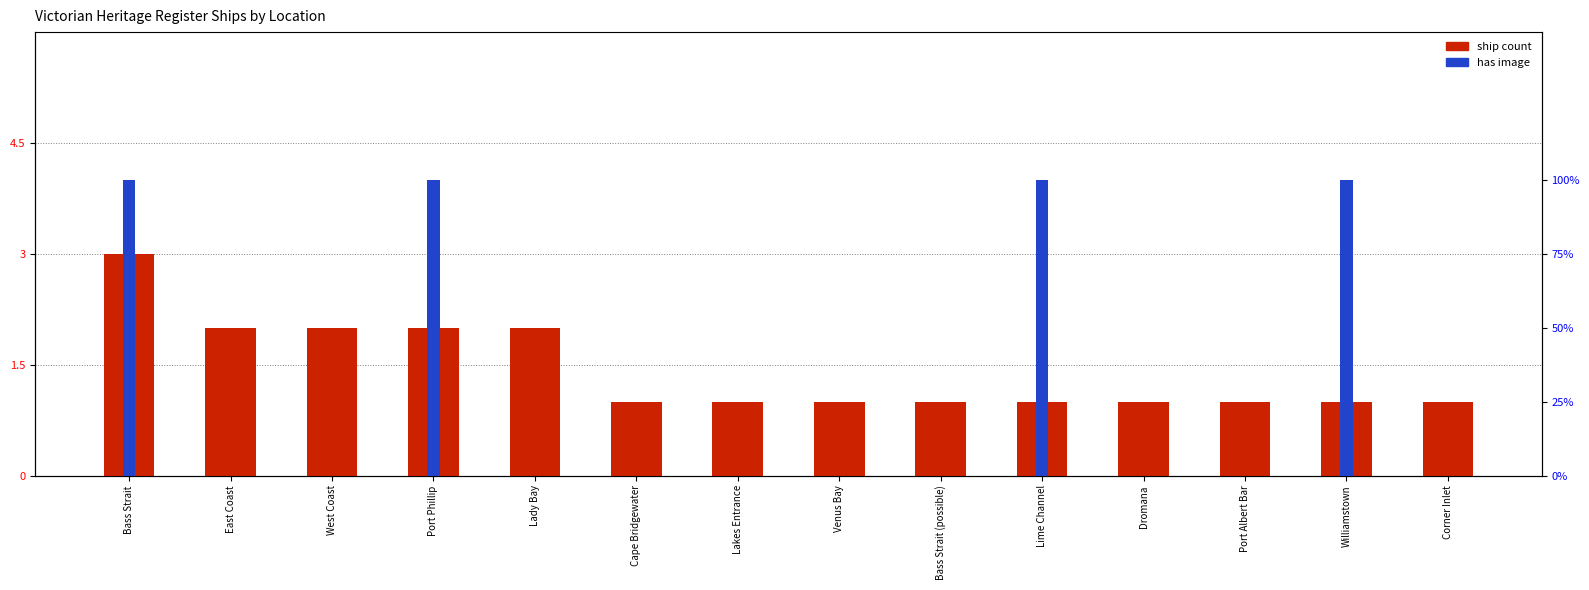

Between Cape Bridgewater and Port Phillip, which is larger?

Port Phillip